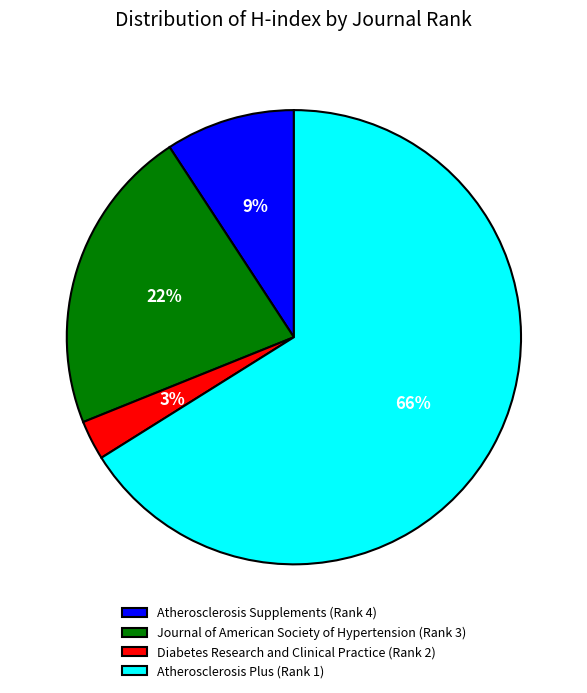

True or false: Atherosclerosis Supplements (Rank 4) accounts for 72% of the total.

False